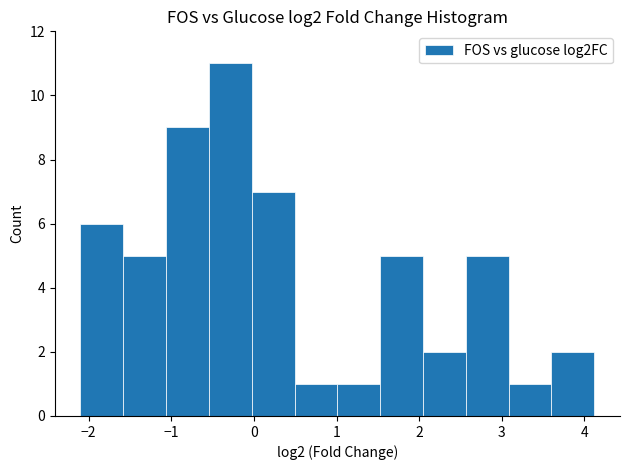

Which range on the x-axis has the tallest bar?

-0.5 to 0.0